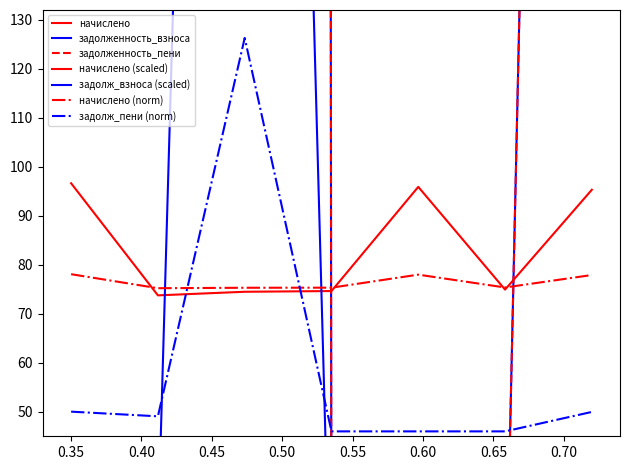

The начислено series shows 2397.6 at 6. True or false?

True